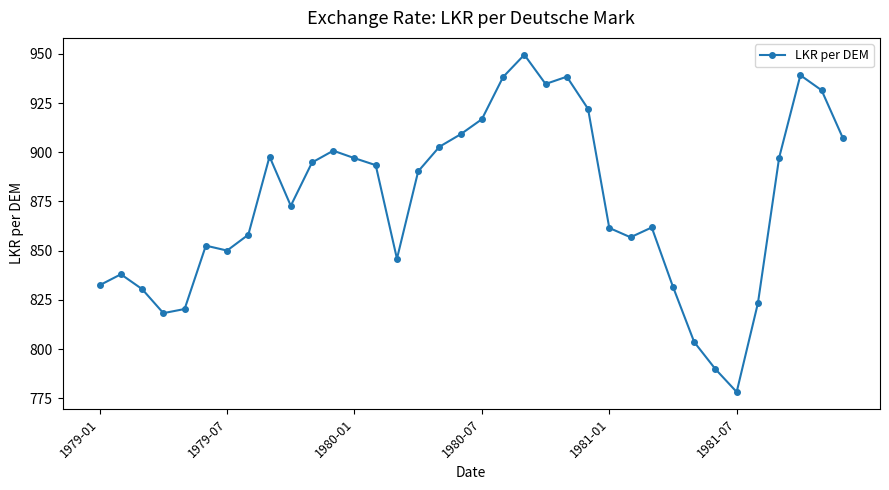

What is the smallest value displayed?

778.2